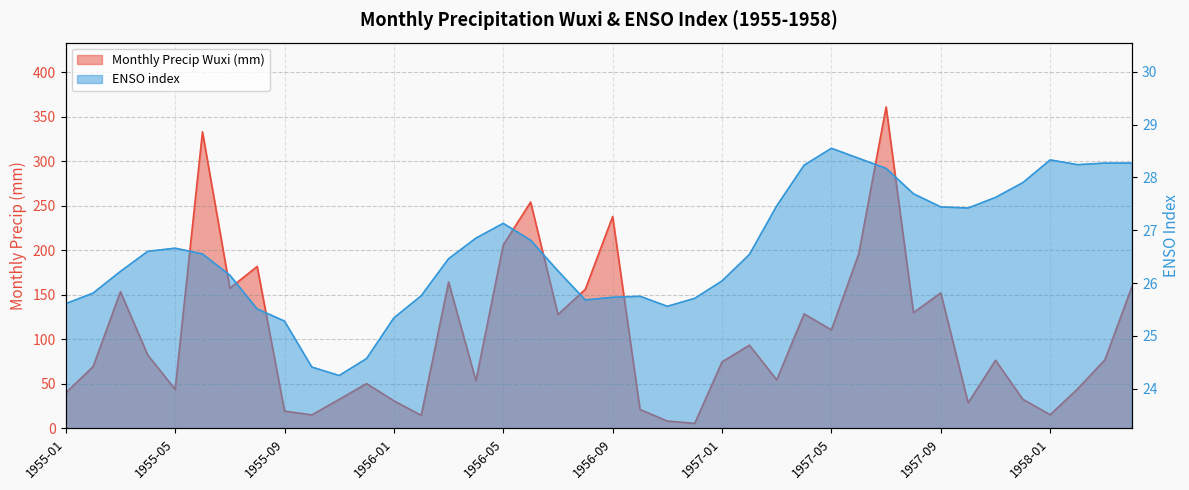

Reading left to right, what are all the values shown in this chart?

Monthly Precip Wuxi (mm): 39.8	69.4	153.4	82.3	43.9	332.9	157.3	181.8	19.4	15.1	32.6	50.3	30.9	14.6	164.3	53.4	206.0	254.1	127.9	156.1	237.8	21.2	8.2	5.6	74.6	93.4	54.5	128.6	110.6	196.1	361.0	130.0	152.1	28.6	76.5	32.6	15.3	44.2	76.9	160.1
ENSO index: 25.6	25.8	26.2	26.6	26.7	26.6	26.1	25.5	25.3	24.4	24.2	24.6	25.3	25.8	26.5	26.9	27.1	26.8	26.2	25.7	25.7	25.8	25.6	25.7	26.0	26.5	27.5	28.2	28.6	28.4	28.2	27.7	27.4	27.4	27.6	27.9	28.3	28.2	28.3	28.3